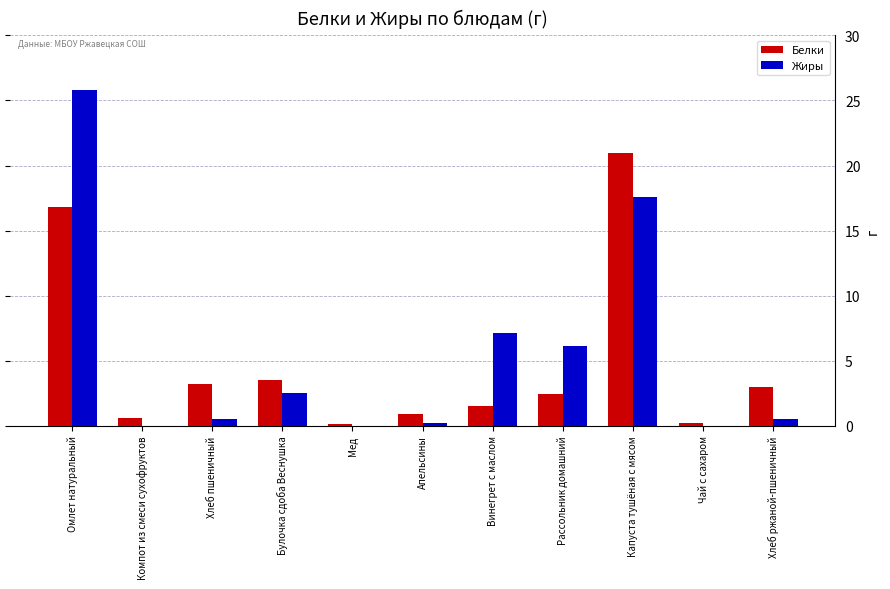

What are all the series names shown in the legend?

Белки, Жиры